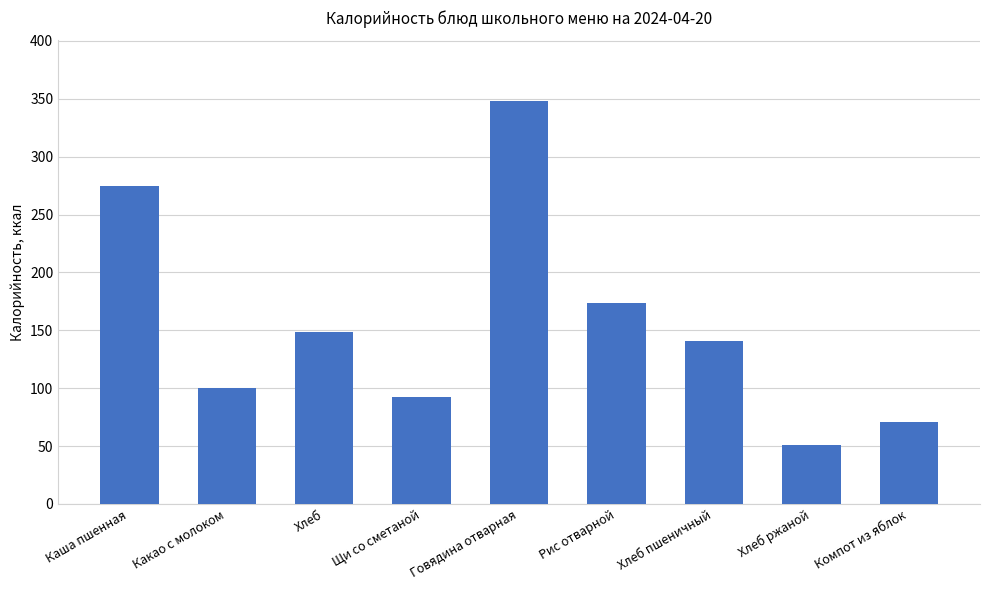

Which label corresponds to the largest value in the chart?

Говядина отварная